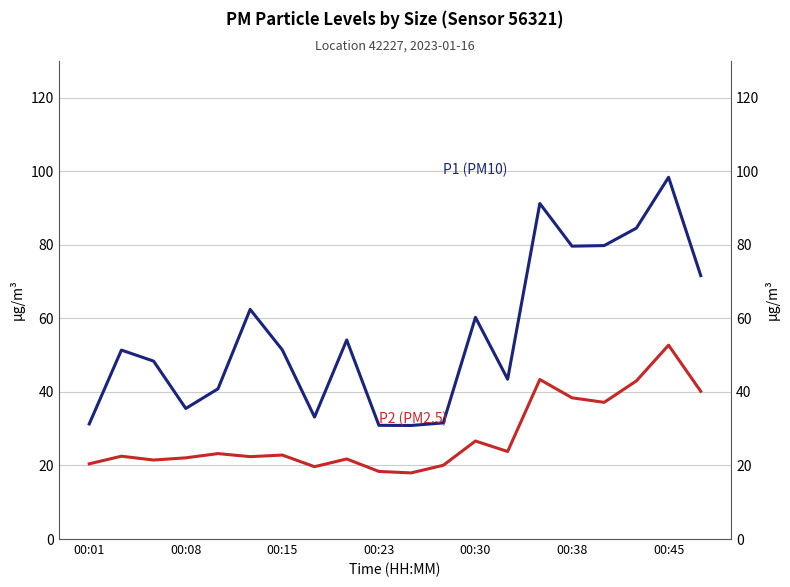

Which has a higher value, 10 or 00:45?

00:45